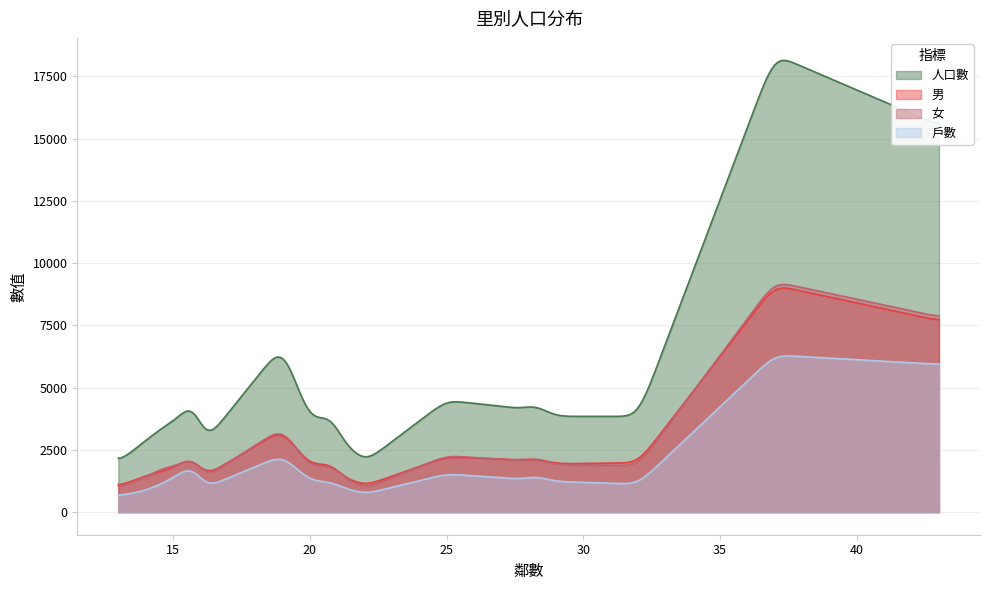

True or false: 戶數 and 人口數 cross at least once.

False